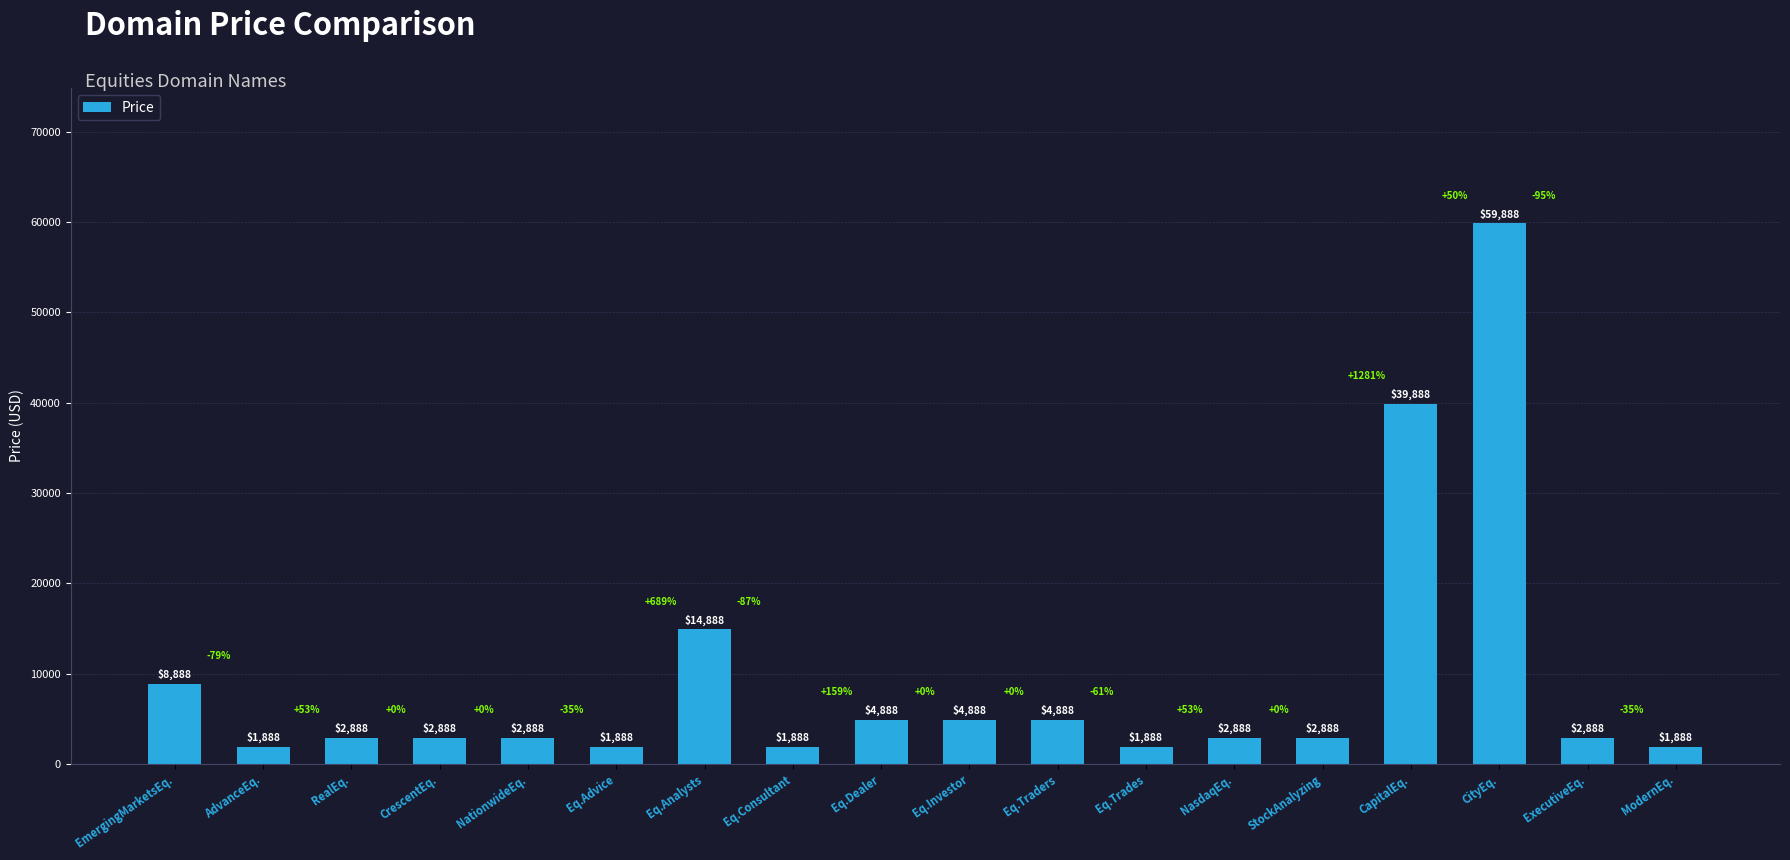

Reading left to right, list all the values displayed in this chart.

EmergingMarketsEq.=8888	AdvanceEq.=1888	RealEq.=2888	CrescentEq.=2888	NationwideEq.=2888	Eq.Advice=1888	Eq.Analysts=14888	Eq.Consultant=1888	Eq.Dealer=4888	Eq.Investor=4888	Eq.Traders=4888	Eq.Trades=1888	NasdaqEq.=2888	StockAnalyzing=2888	CapitalEq.=39888	CityEq.=59888	ExecutiveEq.=2888	ModernEq.=1888